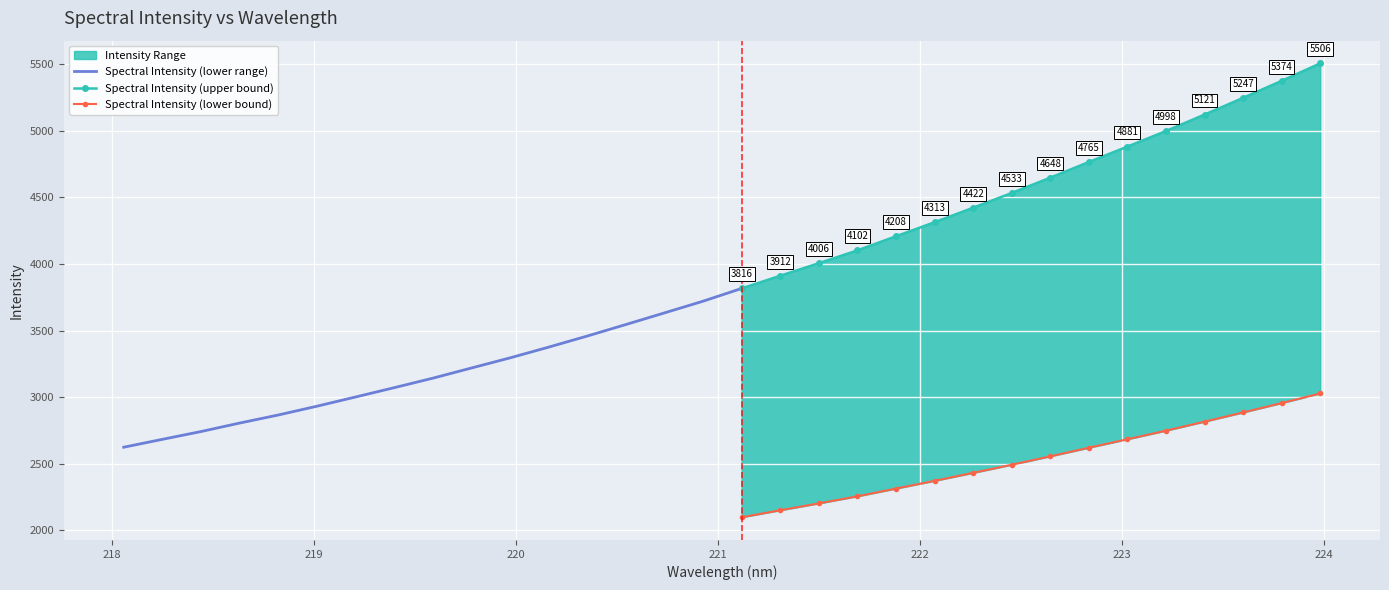

What is the sum of the values at 220.9264 and 222.4538?

8253.4